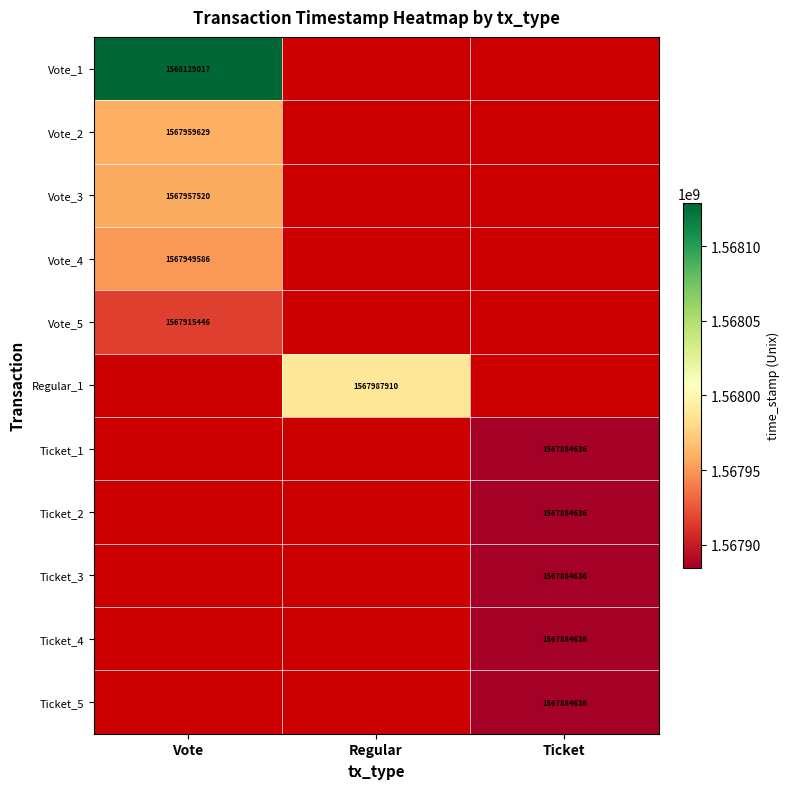

The Regular_1 series shows 473359860 at Regular. True or false?

False